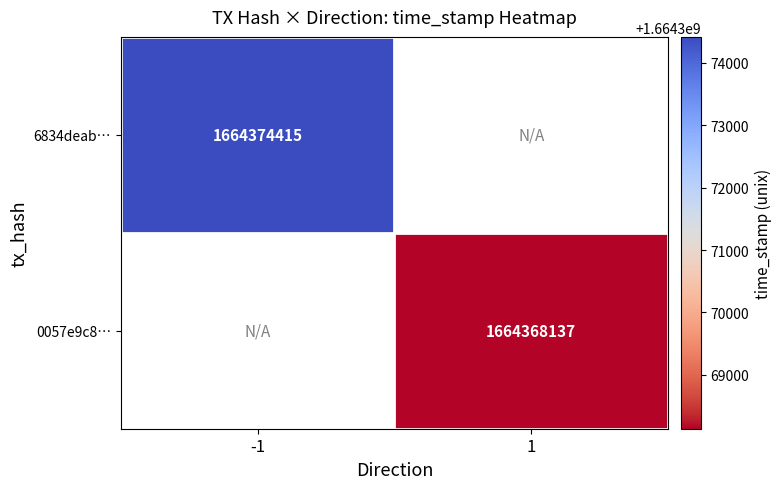

The value of 0057e9c8… at 1 is 2518793733. True or false?

False